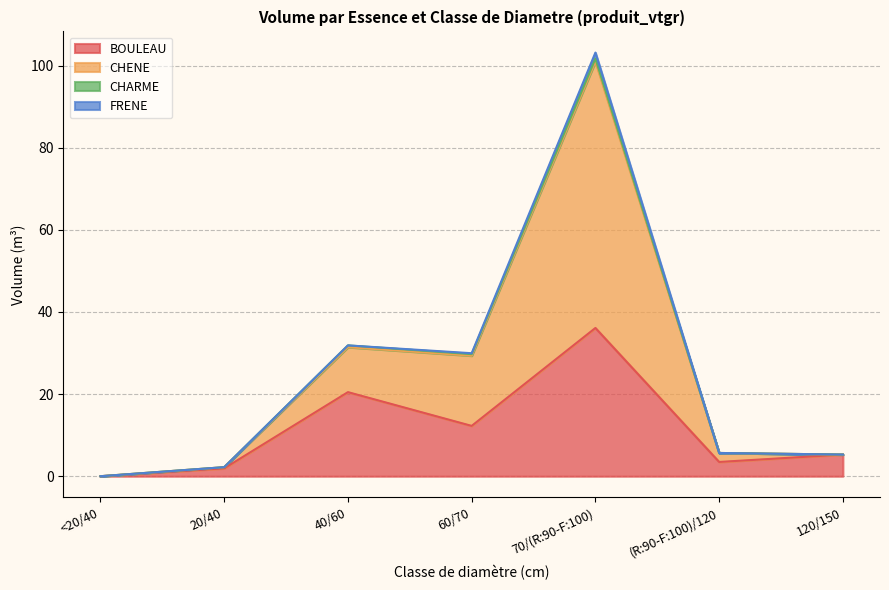

True or false: CHENE has more than 0 interior local peaks.

True